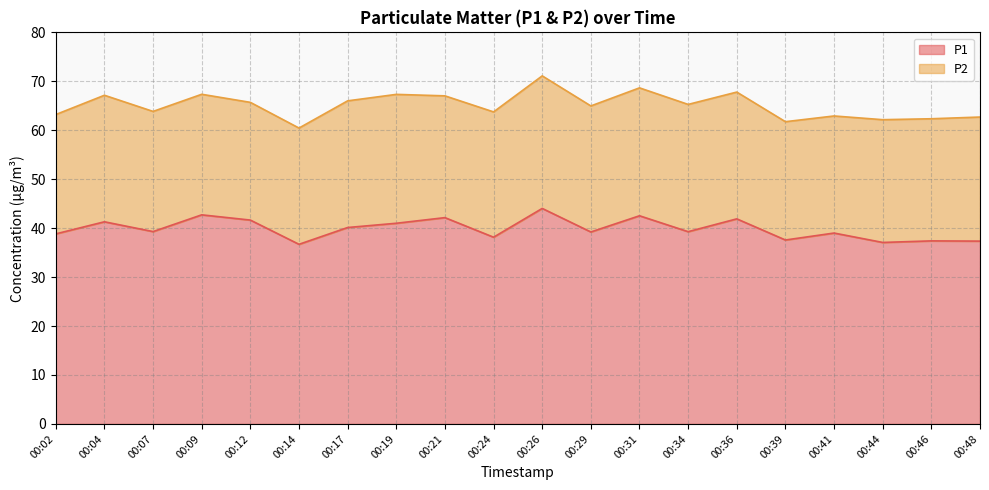

List the labels in order of value, largest first.

00:26, 00:09, 00:31, 00:21, 00:36, 00:12, 00:04, 00:19, 00:17, 00:07, 00:34, 00:29, 00:41, 00:02, 00:24, 00:39, 00:46, 00:48, 00:44, 00:14